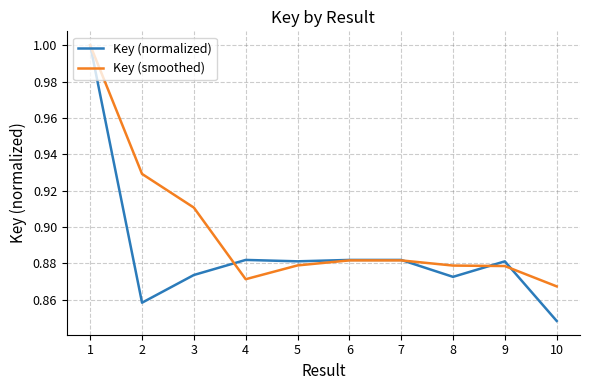

What is the total value across all series at 6?

1.8